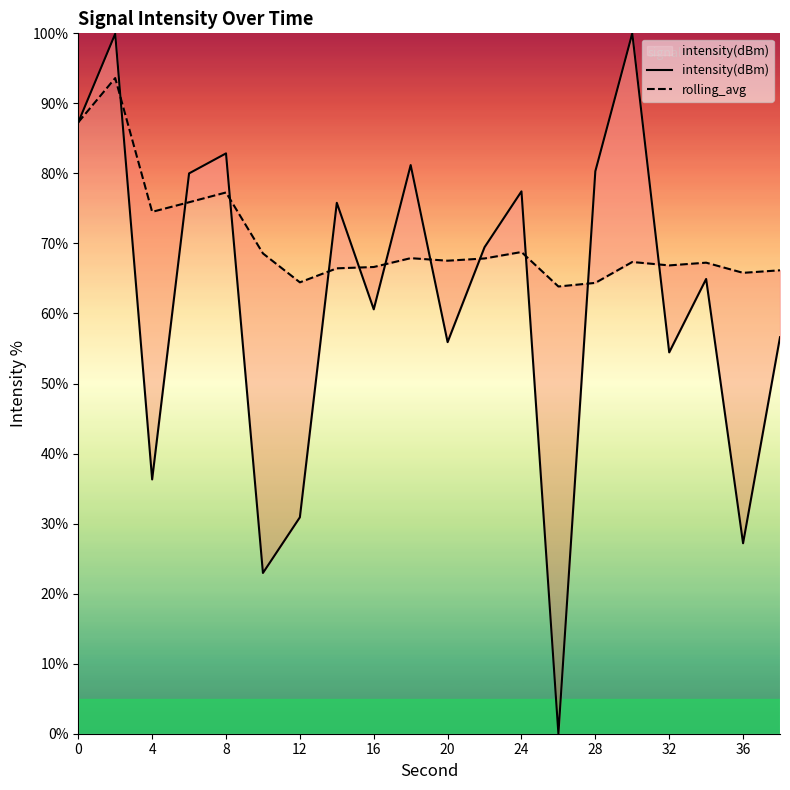

What is the maximum value for intensity(dBm)?

100.0